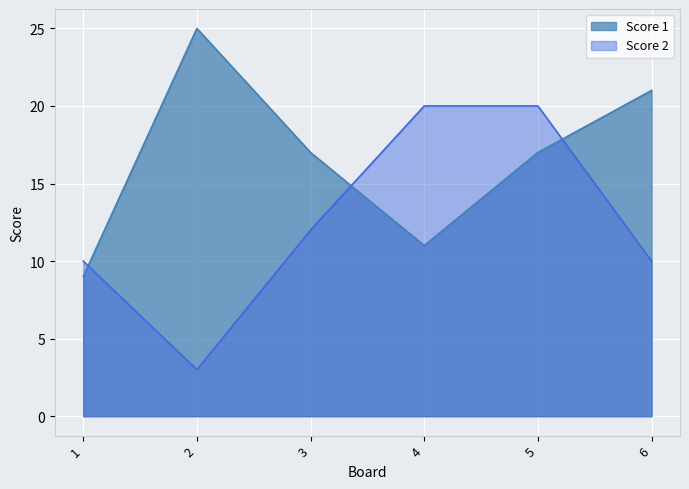

How many lines are shown in the chart?

2